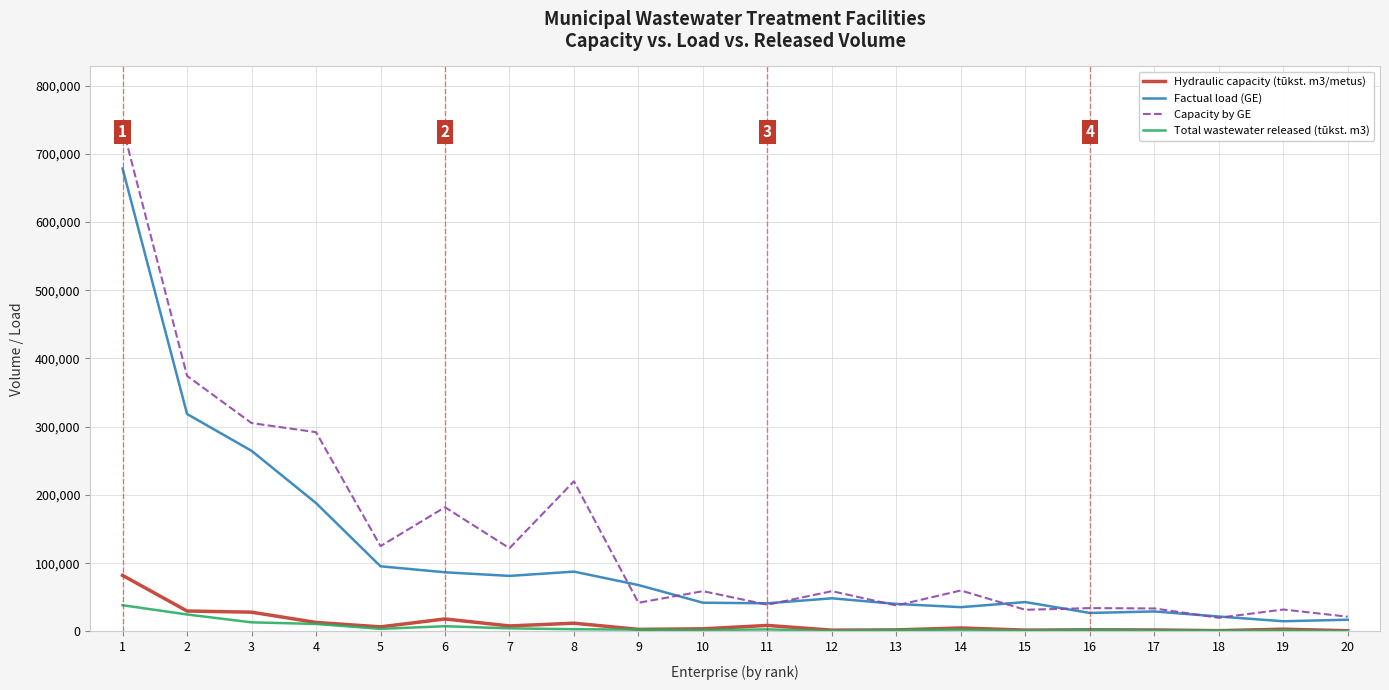

What are all the series names shown in the legend?

Hydraulic capacity (tūkst. m3/metus), Factual load (GE), Capacity by GE, Total wastewater released (tūkst. m3)